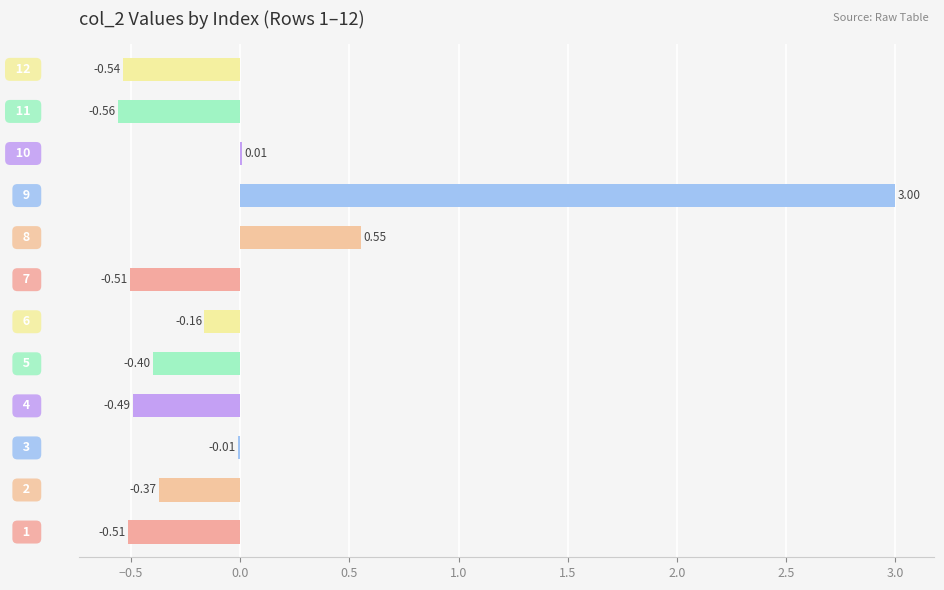

How many data points are above 0?

3